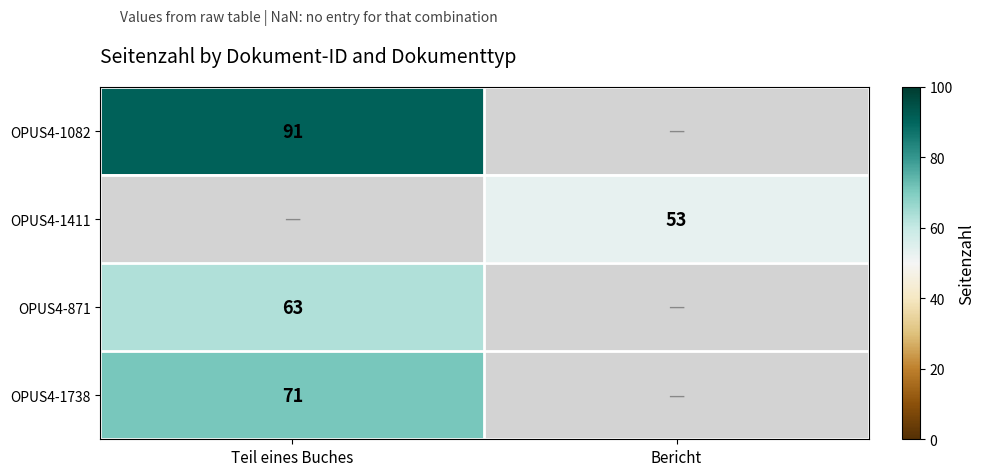

What is the maximum value shown in the chart?

91.0